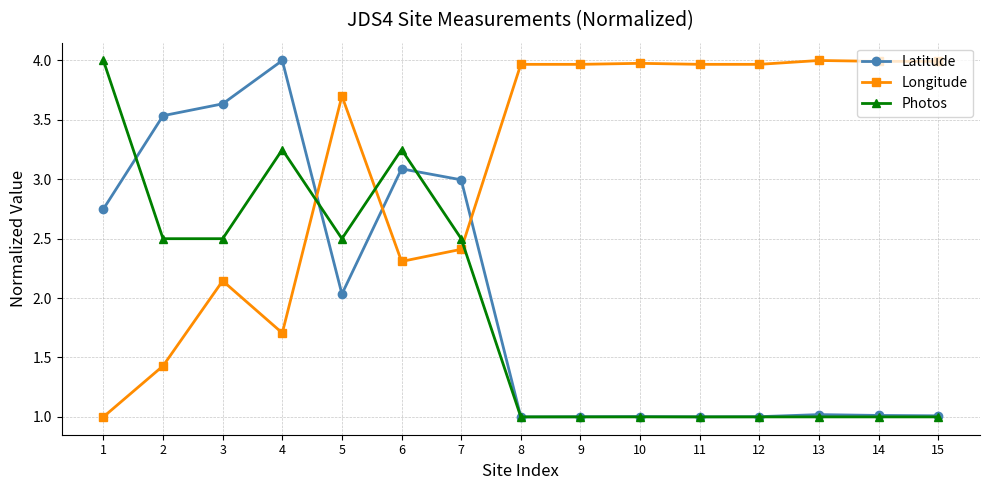

What is the difference between the Longitude values at 10 and 4?

2.3